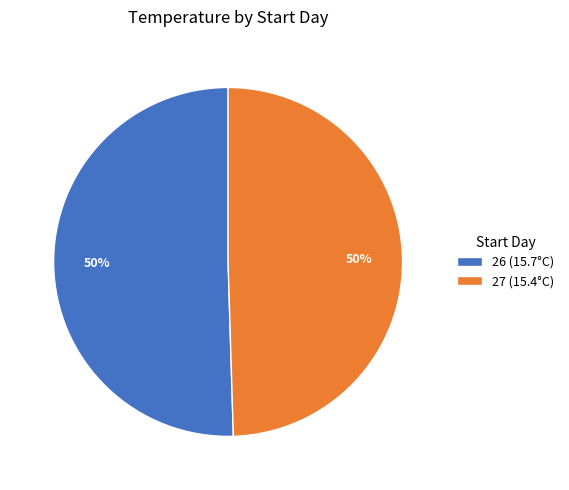

The 26 (15.7°C) slice represents 40% of the pie. True or false?

False